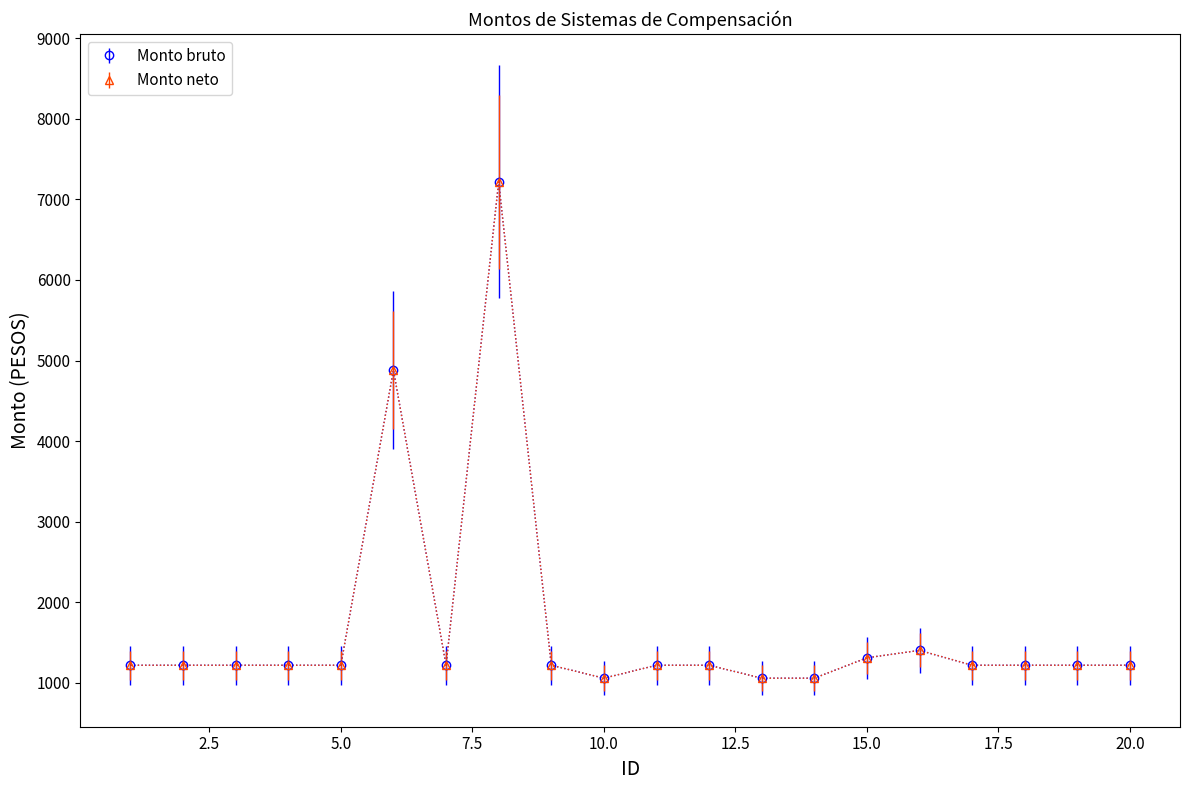

Is this an area chart (filled region under the line)?

No